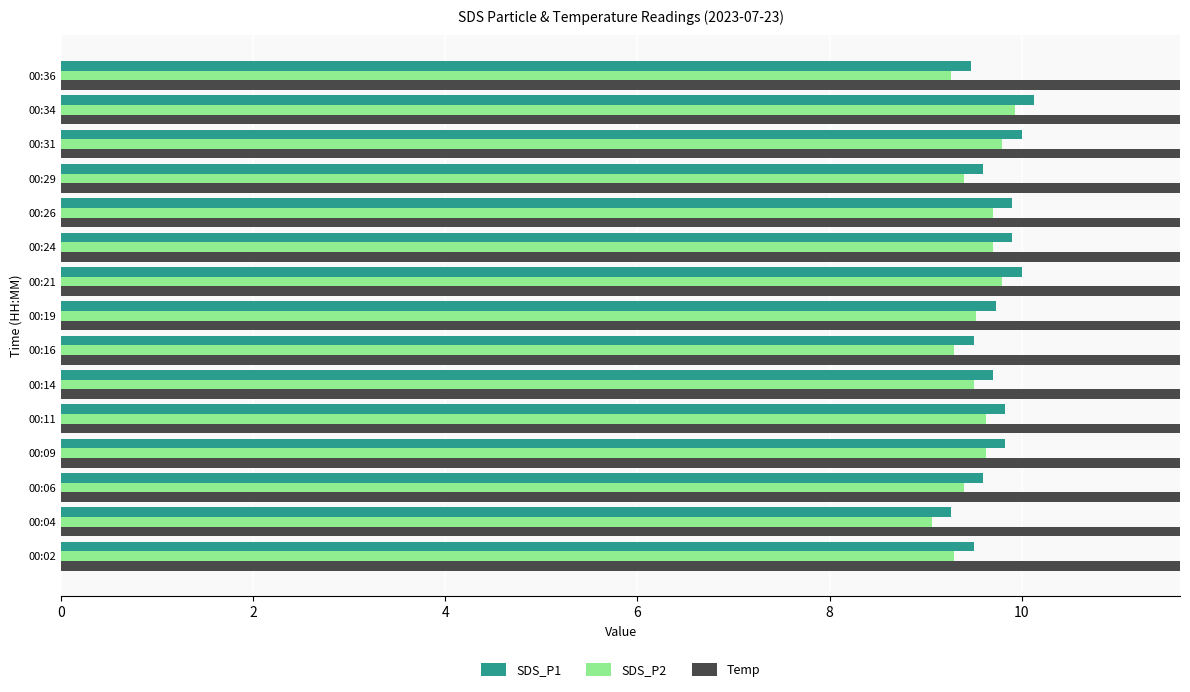

What is the difference between the second highest and second lowest values in the SDS_P2 series?

0.5